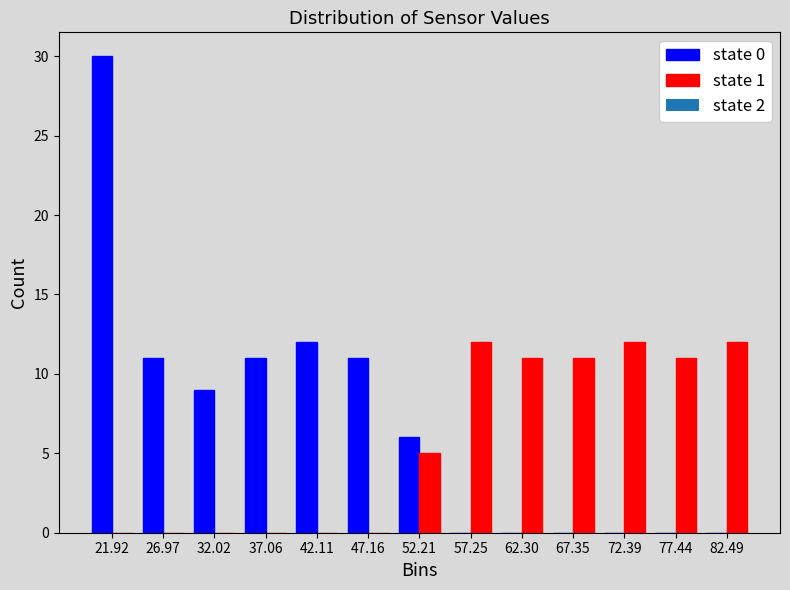

What is the height of the state 0 bar covering 29 to 35 on the x-axis? Neither the bar edges nor the heights are printed on the chart, so give them approximately, as read against the axes.

9